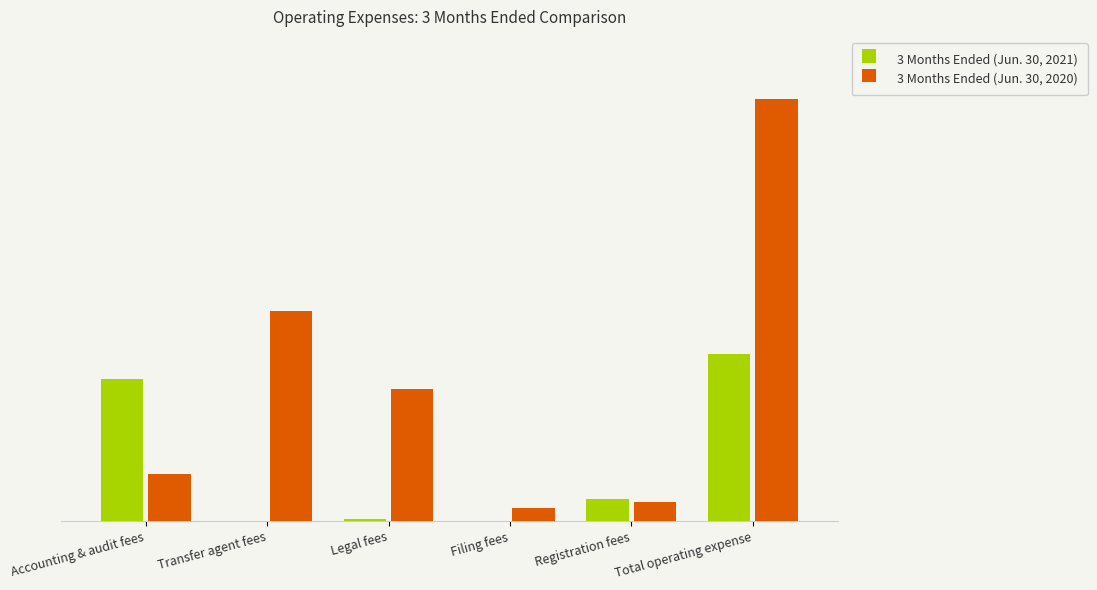

Are the bars horizontal?

No